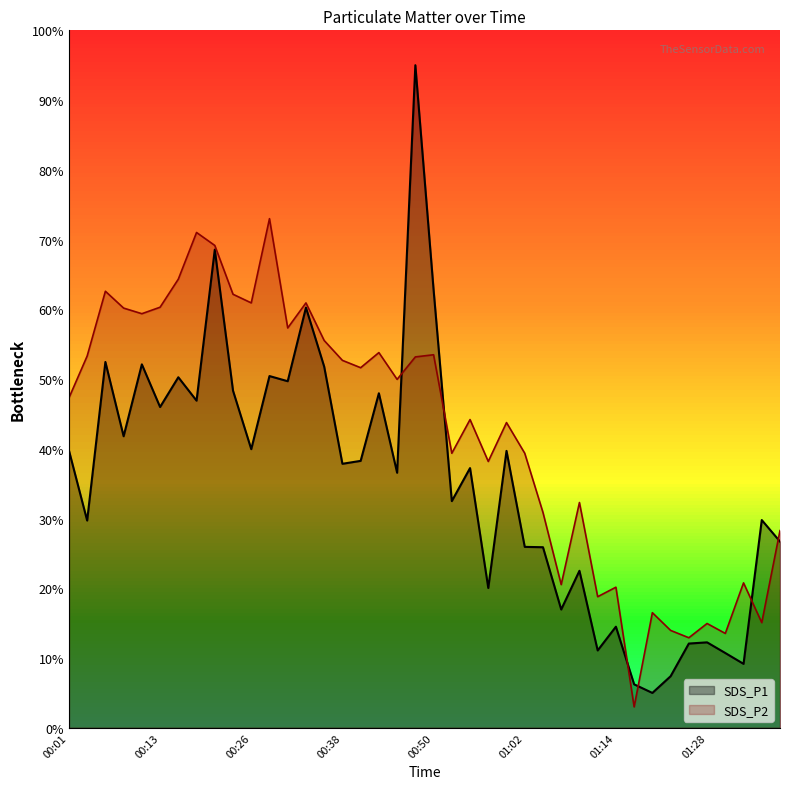

Reading left to right, list all the values displayed in this chart.

SDS_P1: 00:01=39.8	00:04=29.7	00:06=52.5	00:09=41.8	00:11=52.1	00:13=46.0	00:16=50.3	00:18=46.9	00:21=68.6	00:23=48.3	00:26=39.9	00:28=50.4	00:30=49.7	00:33=60.2	00:35=51.8	00:38=37.9	00:40=38.3	00:43=48.0	00:45=36.6	00:47=95.0	00:50=62.8	00:52=32.5	00:55=37.2	00:57=20.0	01:00=39.7	01:02=25.9	01:05=25.9	01:07=17.0	01:10=22.5	01:12=11.1	01:14=14.5	01:17=6.2	01:19=5.0	01:22=7.4	01:25=12.1	01:28=12.3	01:31=10.7	01:34=9.2	01:36=29.8	01:39=26.7
SDS_P2: 00:01=47.3	00:04=53.3	00:06=62.6	00:09=60.2	00:11=59.4	00:13=60.3	00:16=64.3	00:18=71.0	00:21=69.2	00:23=62.2	00:26=60.9	00:28=73.0	00:30=57.3	00:33=60.9	00:35=55.5	00:38=52.7	00:40=51.6	00:43=53.8	00:45=50.0	00:47=53.2	00:50=53.5	00:52=39.4	00:55=44.2	00:57=38.2	01:00=43.8	01:02=39.4	01:05=30.9	01:07=20.5	01:10=32.3	01:12=18.8	01:14=20.2	01:17=3.0	01:19=16.5	01:22=14.0	01:25=12.9	01:28=15.0	01:31=13.5	01:34=20.8	01:36=15.1	01:39=28.3